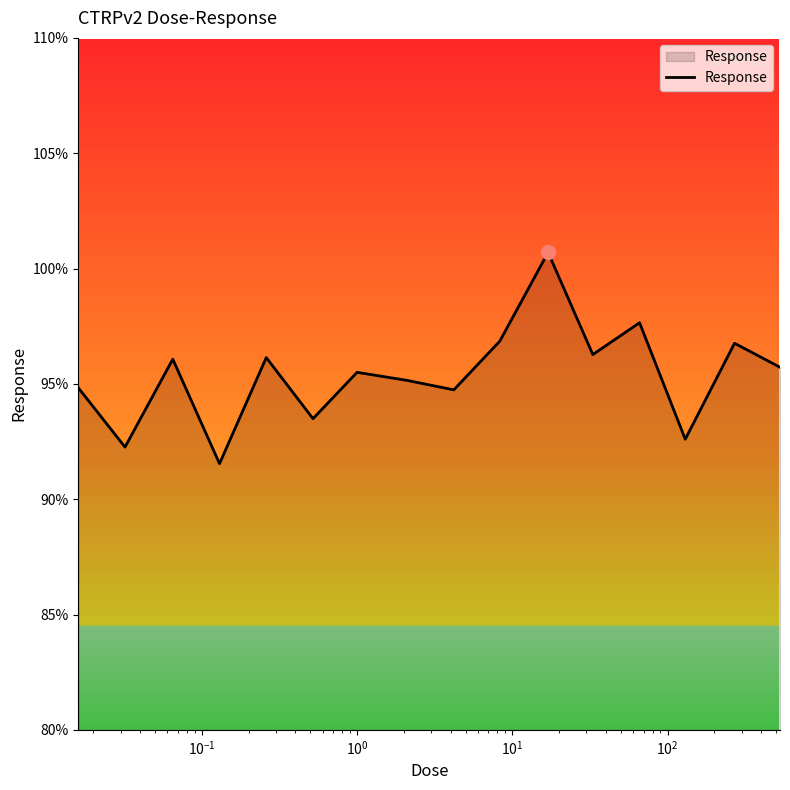

What is the difference between the maximum and minimum values?

9.2